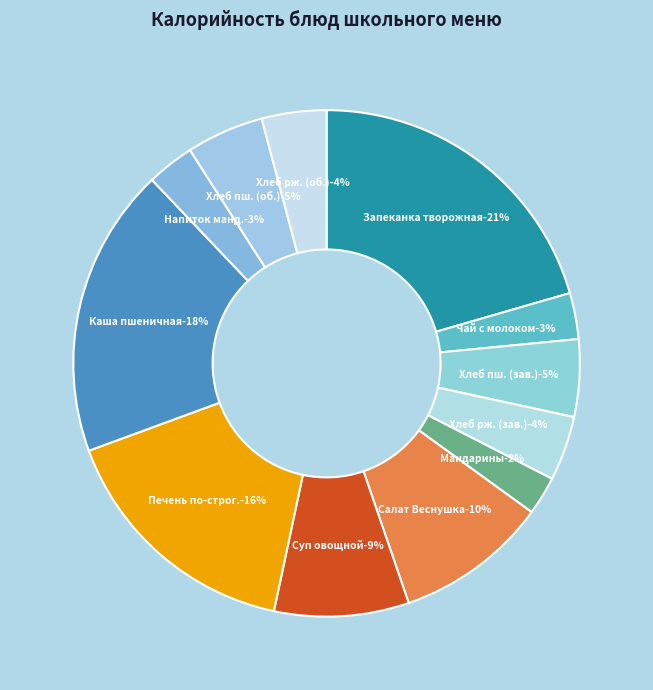

What is the largest slice in the pie chart?

Творожная запеканка с морковью и яблоком